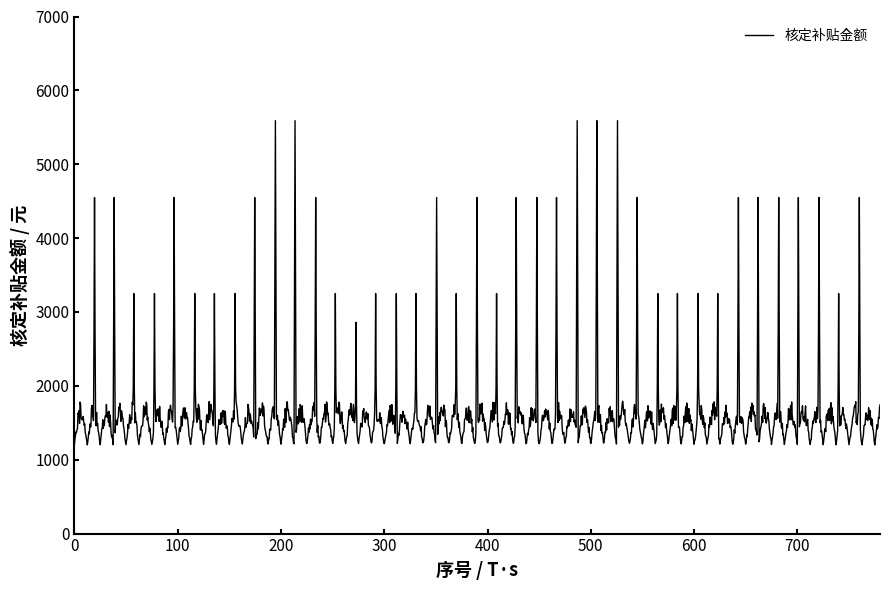

What is the smallest value displayed?

1200.0